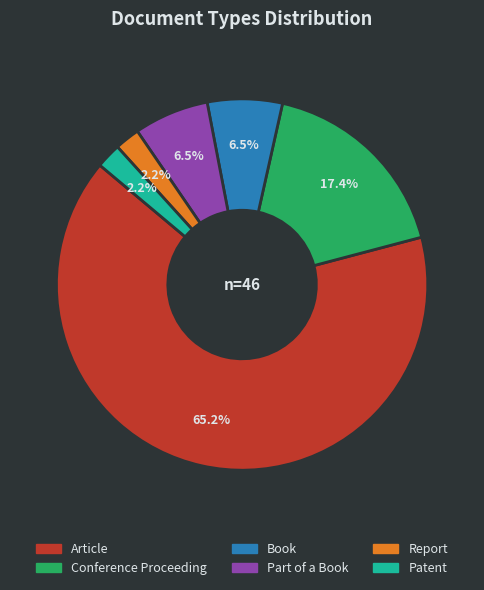

Is there a majority slice in this chart?

Yes